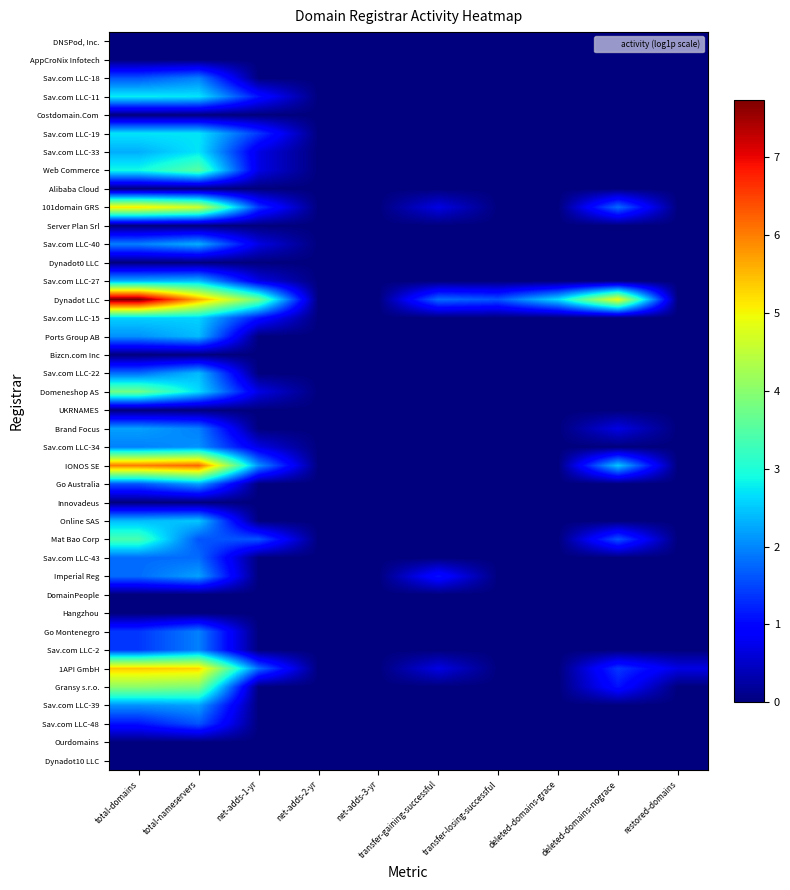

Reading left to right, transcribe all the data shown in this chart.

DNSPod, Inc.: total-domains=0.0	total-nameservers=0.0	net-adds-1-yr=0.0	net-adds-2-yr=0.0	net-adds-3-yr=0.0	transfer-gaining-successful=0.0	transfer-losing-successful=0.0	deleted-domains-grace=0.0	deleted-domains-nograce=0.0	restored-domains=0.0
AppCroNix Infotech: total-domains=0.0	total-nameservers=0.0	net-adds-1-yr=0.0	net-adds-2-yr=0.0	net-adds-3-yr=0.0	transfer-gaining-successful=0.0	transfer-losing-successful=0.0	deleted-domains-grace=0.0	deleted-domains-nograce=0.0	restored-domains=0.0
Sav.com LLC-18: total-domains=1.6	total-nameservers=1.9	net-adds-1-yr=0.0	net-adds-2-yr=0.0	net-adds-3-yr=0.0	transfer-gaining-successful=0.0	transfer-losing-successful=0.0	deleted-domains-grace=0.0	deleted-domains-nograce=0.0	restored-domains=0.0
Sav.com LLC-11: total-domains=2.8	total-nameservers=2.7	net-adds-1-yr=1.1	net-adds-2-yr=0.0	net-adds-3-yr=0.0	transfer-gaining-successful=0.0	transfer-losing-successful=0.0	deleted-domains-grace=0.0	deleted-domains-nograce=0.0	restored-domains=0.0
Costdomain.Com: total-domains=0.0	total-nameservers=0.0	net-adds-1-yr=0.0	net-adds-2-yr=0.0	net-adds-3-yr=0.0	transfer-gaining-successful=0.0	transfer-losing-successful=0.0	deleted-domains-grace=0.0	deleted-domains-nograce=0.0	restored-domains=0.0
Sav.com LLC-19: total-domains=2.7	total-nameservers=2.7	net-adds-1-yr=1.4	net-adds-2-yr=0.0	net-adds-3-yr=0.0	transfer-gaining-successful=0.0	transfer-losing-successful=0.0	deleted-domains-grace=0.0	deleted-domains-nograce=0.0	restored-domains=0.0
Sav.com LLC-33: total-domains=2.3	total-nameservers=2.7	net-adds-1-yr=0.7	net-adds-2-yr=0.0	net-adds-3-yr=0.0	transfer-gaining-successful=0.0	transfer-losing-successful=0.0	deleted-domains-grace=0.0	deleted-domains-nograce=0.0	restored-domains=0.0
Web Commerce: total-domains=2.9	total-nameservers=3.5	net-adds-1-yr=0.7	net-adds-2-yr=0.0	net-adds-3-yr=0.0	transfer-gaining-successful=0.0	transfer-losing-successful=0.0	deleted-domains-grace=0.0	deleted-domains-nograce=0.0	restored-domains=0.0
Alibaba Cloud: total-domains=0.0	total-nameservers=0.0	net-adds-1-yr=0.0	net-adds-2-yr=0.0	net-adds-3-yr=0.0	transfer-gaining-successful=0.0	transfer-losing-successful=0.0	deleted-domains-grace=0.0	deleted-domains-nograce=0.0	restored-domains=0.0
101domain GRS: total-domains=5.1	total-nameservers=4.7	net-adds-1-yr=1.4	net-adds-2-yr=0.0	net-adds-3-yr=0.0	transfer-gaining-successful=0.7	transfer-losing-successful=0.0	deleted-domains-grace=0.0	deleted-domains-nograce=1.8	restored-domains=0.0
Server Plan Srl: total-domains=0.0	total-nameservers=0.0	net-adds-1-yr=0.0	net-adds-2-yr=0.0	net-adds-3-yr=0.0	transfer-gaining-successful=0.0	transfer-losing-successful=0.0	deleted-domains-grace=0.0	deleted-domains-nograce=0.0	restored-domains=0.0
Sav.com LLC-40: total-domains=1.9	total-nameservers=2.3	net-adds-1-yr=0.7	net-adds-2-yr=0.0	net-adds-3-yr=0.0	transfer-gaining-successful=0.0	transfer-losing-successful=0.0	deleted-domains-grace=0.0	deleted-domains-nograce=0.0	restored-domains=0.0
Dynadot0 LLC: total-domains=0.0	total-nameservers=0.0	net-adds-1-yr=0.0	net-adds-2-yr=0.0	net-adds-3-yr=0.0	transfer-gaining-successful=0.0	transfer-losing-successful=0.0	deleted-domains-grace=0.0	deleted-domains-nograce=0.0	restored-domains=0.0
Sav.com LLC-27: total-domains=2.3	total-nameservers=2.4	net-adds-1-yr=0.7	net-adds-2-yr=0.0	net-adds-3-yr=0.0	transfer-gaining-successful=0.0	transfer-losing-successful=0.0	deleted-domains-grace=0.0	deleted-domains-nograce=0.0	restored-domains=0.0
Dynadot LLC: total-domains=7.7	total-nameservers=5.6	net-adds-1-yr=3.8	net-adds-2-yr=0.0	net-adds-3-yr=0.0	transfer-gaining-successful=1.8	transfer-losing-successful=1.6	deleted-domains-grace=2.6	deleted-domains-nograce=4.9	restored-domains=0.0
Sav.com LLC-15: total-domains=2.6	total-nameservers=2.6	net-adds-1-yr=1.1	net-adds-2-yr=0.0	net-adds-3-yr=0.0	transfer-gaining-successful=0.0	transfer-losing-successful=0.0	deleted-domains-grace=0.0	deleted-domains-nograce=0.0	restored-domains=0.0
Ports Group AB: total-domains=2.1	total-nameservers=2.4	net-adds-1-yr=0.0	net-adds-2-yr=0.0	net-adds-3-yr=0.0	transfer-gaining-successful=0.0	transfer-losing-successful=0.0	deleted-domains-grace=0.0	deleted-domains-nograce=0.0	restored-domains=0.0
Bizcn.com Inc: total-domains=0.0	total-nameservers=0.0	net-adds-1-yr=0.0	net-adds-2-yr=0.0	net-adds-3-yr=0.0	transfer-gaining-successful=0.0	transfer-losing-successful=0.0	deleted-domains-grace=0.0	deleted-domains-nograce=0.0	restored-domains=0.0
Sav.com LLC-22: total-domains=1.8	total-nameservers=2.4	net-adds-1-yr=0.0	net-adds-2-yr=0.0	net-adds-3-yr=0.0	transfer-gaining-successful=0.0	transfer-losing-successful=0.0	deleted-domains-grace=0.0	deleted-domains-nograce=0.0	restored-domains=0.0
Domeneshop AS: total-domains=3.8	total-nameservers=2.6	net-adds-1-yr=0.7	net-adds-2-yr=0.0	net-adds-3-yr=0.0	transfer-gaining-successful=0.0	transfer-losing-successful=0.0	deleted-domains-grace=0.0	deleted-domains-nograce=0.0	restored-domains=0.0
UKRNAMES: total-domains=0.0	total-nameservers=0.0	net-adds-1-yr=0.0	net-adds-2-yr=0.0	net-adds-3-yr=0.0	transfer-gaining-successful=0.0	transfer-losing-successful=0.0	deleted-domains-grace=0.0	deleted-domains-nograce=0.0	restored-domains=0.0
Brand Focus: total-domains=2.2	total-nameservers=1.9	net-adds-1-yr=0.0	net-adds-2-yr=0.0	net-adds-3-yr=0.0	transfer-gaining-successful=0.0	transfer-losing-successful=0.0	deleted-domains-grace=0.0	deleted-domains-nograce=0.7	restored-domains=0.0
Sav.com LLC-34: total-domains=1.9	total-nameservers=2.1	net-adds-1-yr=0.7	net-adds-2-yr=0.0	net-adds-3-yr=0.0	transfer-gaining-successful=0.0	transfer-losing-successful=0.0	deleted-domains-grace=0.0	deleted-domains-nograce=0.0	restored-domains=0.0
IONOS SE: total-domains=6.0	total-nameservers=6.2	net-adds-1-yr=2.1	net-adds-2-yr=0.0	net-adds-3-yr=0.0	transfer-gaining-successful=0.0	transfer-losing-successful=0.0	deleted-domains-grace=0.0	deleted-domains-nograce=2.5	restored-domains=0.0
Go Australia: total-domains=1.6	total-nameservers=2.2	net-adds-1-yr=0.0	net-adds-2-yr=0.0	net-adds-3-yr=0.0	transfer-gaining-successful=0.0	transfer-losing-successful=0.0	deleted-domains-grace=0.0	deleted-domains-nograce=0.0	restored-domains=0.0
Innovadeus: total-domains=0.0	total-nameservers=0.0	net-adds-1-yr=0.0	net-adds-2-yr=0.0	net-adds-3-yr=0.0	transfer-gaining-successful=0.0	transfer-losing-successful=0.0	deleted-domains-grace=0.0	deleted-domains-nograce=0.0	restored-domains=0.0
Online SAS: total-domains=2.4	total-nameservers=2.5	net-adds-1-yr=0.0	net-adds-2-yr=0.0	net-adds-3-yr=0.0	transfer-gaining-successful=0.0	transfer-losing-successful=0.0	deleted-domains-grace=0.0	deleted-domains-nograce=0.0	restored-domains=0.0
Mat Bao Corp: total-domains=3.4	total-nameservers=1.6	net-adds-1-yr=1.6	net-adds-2-yr=0.0	net-adds-3-yr=0.0	transfer-gaining-successful=0.0	transfer-losing-successful=0.0	deleted-domains-grace=0.0	deleted-domains-nograce=1.6	restored-domains=0.0
Sav.com LLC-43: total-domains=1.8	total-nameservers=1.8	net-adds-1-yr=0.0	net-adds-2-yr=0.0	net-adds-3-yr=0.0	transfer-gaining-successful=0.0	transfer-losing-successful=0.0	deleted-domains-grace=0.0	deleted-domains-nograce=0.0	restored-domains=0.0
Imperial Reg: total-domains=1.8	total-nameservers=2.2	net-adds-1-yr=0.0	net-adds-2-yr=0.0	net-adds-3-yr=0.0	transfer-gaining-successful=1.1	transfer-losing-successful=0.0	deleted-domains-grace=0.0	deleted-domains-nograce=0.0	restored-domains=0.0
DomainPeople: total-domains=0.0	total-nameservers=0.0	net-adds-1-yr=0.0	net-adds-2-yr=0.0	net-adds-3-yr=0.0	transfer-gaining-successful=0.0	transfer-losing-successful=0.0	deleted-domains-grace=0.0	deleted-domains-nograce=0.0	restored-domains=0.0
Hangzhou: total-domains=0.0	total-nameservers=0.0	net-adds-1-yr=0.0	net-adds-2-yr=0.0	net-adds-3-yr=0.0	transfer-gaining-successful=0.0	transfer-losing-successful=0.0	deleted-domains-grace=0.0	deleted-domains-nograce=0.0	restored-domains=0.0
Go Montenegro: total-domains=1.4	total-nameservers=1.9	net-adds-1-yr=0.0	net-adds-2-yr=0.0	net-adds-3-yr=0.0	transfer-gaining-successful=0.0	transfer-losing-successful=0.0	deleted-domains-grace=0.0	deleted-domains-nograce=0.0	restored-domains=0.0
Sav.com LLC-2: total-domains=1.4	total-nameservers=1.9	net-adds-1-yr=0.0	net-adds-2-yr=0.0	net-adds-3-yr=0.0	transfer-gaining-successful=0.0	transfer-losing-successful=0.0	deleted-domains-grace=0.0	deleted-domains-nograce=0.0	restored-domains=0.0
1API GmbH: total-domains=5.4	total-nameservers=5.3	net-adds-1-yr=1.8	net-adds-2-yr=0.0	net-adds-3-yr=0.0	transfer-gaining-successful=0.7	transfer-losing-successful=0.0	deleted-domains-grace=0.0	deleted-domains-nograce=1.4	restored-domains=0.7
Gransy s.r.o.: total-domains=4.0	total-nameservers=3.9	net-adds-1-yr=0.0	net-adds-2-yr=0.0	net-adds-3-yr=0.0	transfer-gaining-successful=0.0	transfer-losing-successful=0.0	deleted-domains-grace=0.0	deleted-domains-nograce=1.1	restored-domains=0.0
Sav.com LLC-39: total-domains=2.1	total-nameservers=2.2	net-adds-1-yr=0.0	net-adds-2-yr=0.0	net-adds-3-yr=0.0	transfer-gaining-successful=0.0	transfer-losing-successful=0.0	deleted-domains-grace=0.0	deleted-domains-nograce=0.0	restored-domains=0.0
Sav.com LLC-48: total-domains=1.1	total-nameservers=1.6	net-adds-1-yr=0.0	net-adds-2-yr=0.0	net-adds-3-yr=0.0	transfer-gaining-successful=0.0	transfer-losing-successful=0.0	deleted-domains-grace=0.0	deleted-domains-nograce=0.0	restored-domains=0.0
Ourdomains: total-domains=0.0	total-nameservers=0.0	net-adds-1-yr=0.0	net-adds-2-yr=0.0	net-adds-3-yr=0.0	transfer-gaining-successful=0.0	transfer-losing-successful=0.0	deleted-domains-grace=0.0	deleted-domains-nograce=0.0	restored-domains=0.0
Dynadot10 LLC: total-domains=0.0	total-nameservers=0.0	net-adds-1-yr=0.0	net-adds-2-yr=0.0	net-adds-3-yr=0.0	transfer-gaining-successful=0.0	transfer-losing-successful=0.0	deleted-domains-grace=0.0	deleted-domains-nograce=0.0	restored-domains=0.0